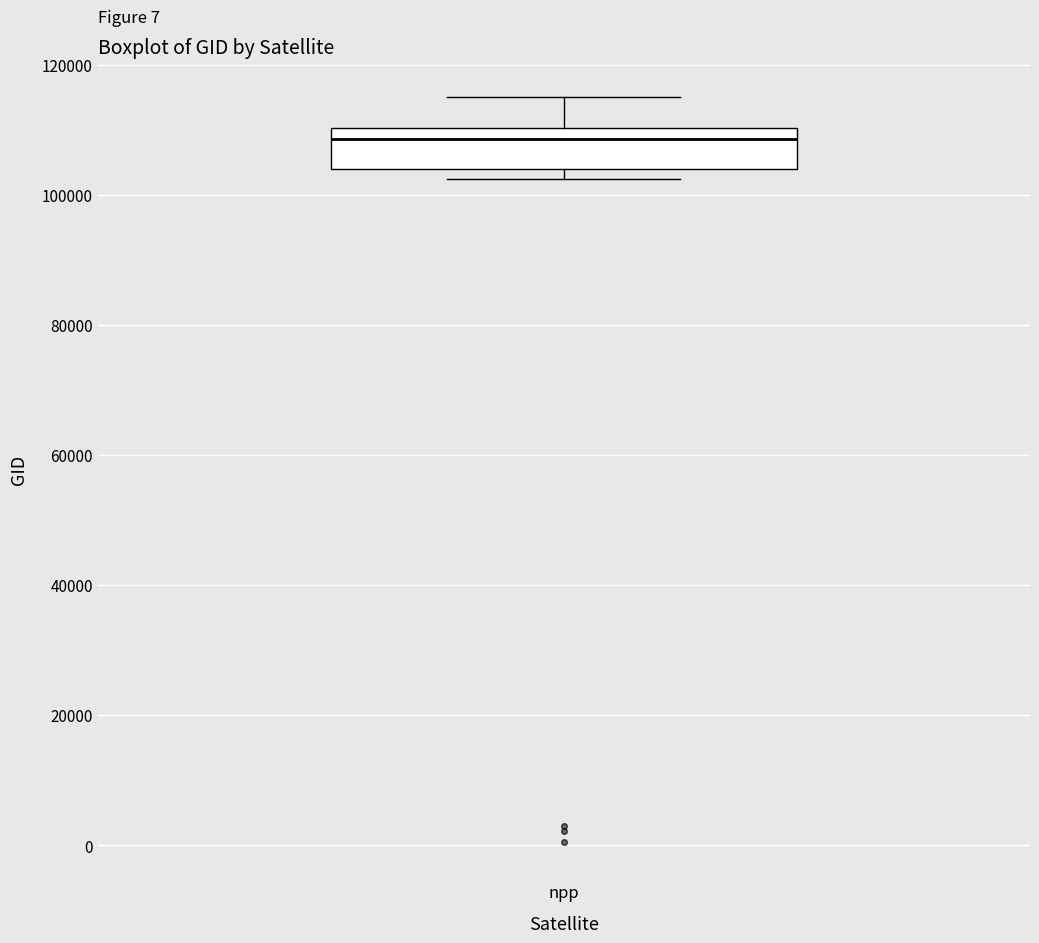

Read this box plot against the y-axis: the position of the median line, the range covered by the box, and the ends of both whiskers. The values are not printed on the chart, so give them approximately, as read against the axis.

median 108000, box 104000 to 110000, whiskers 102000 to 116000